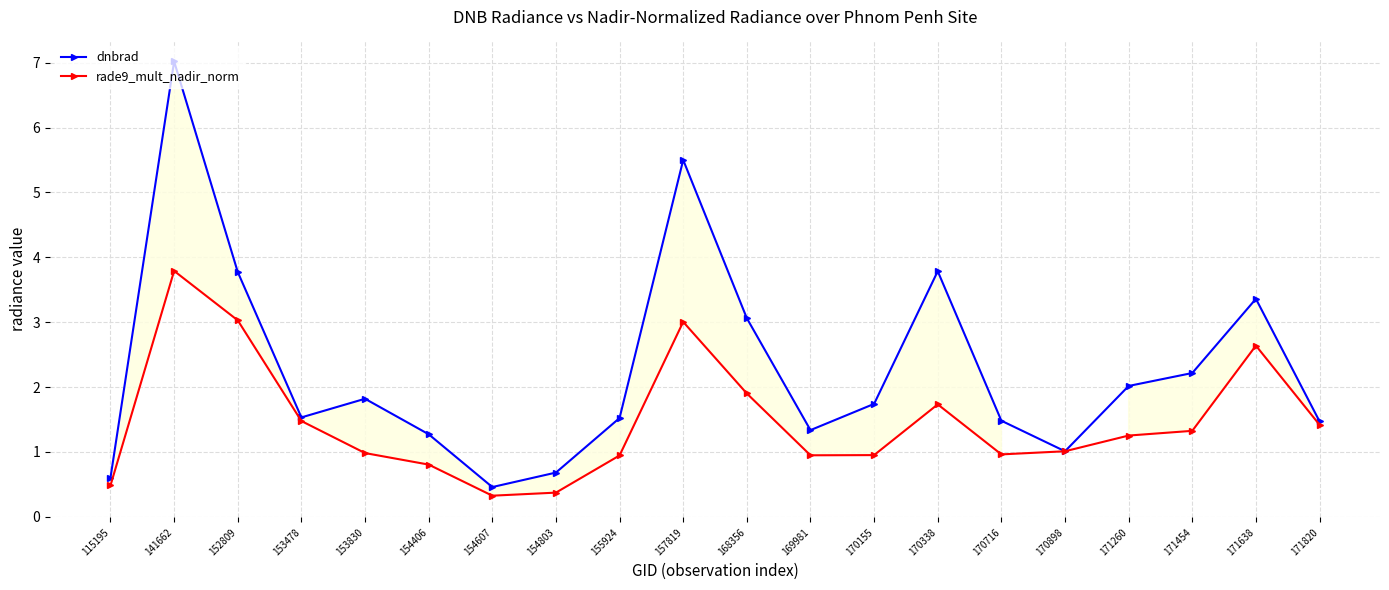

What is the spread (max minus min) of values at 154803?

0.3